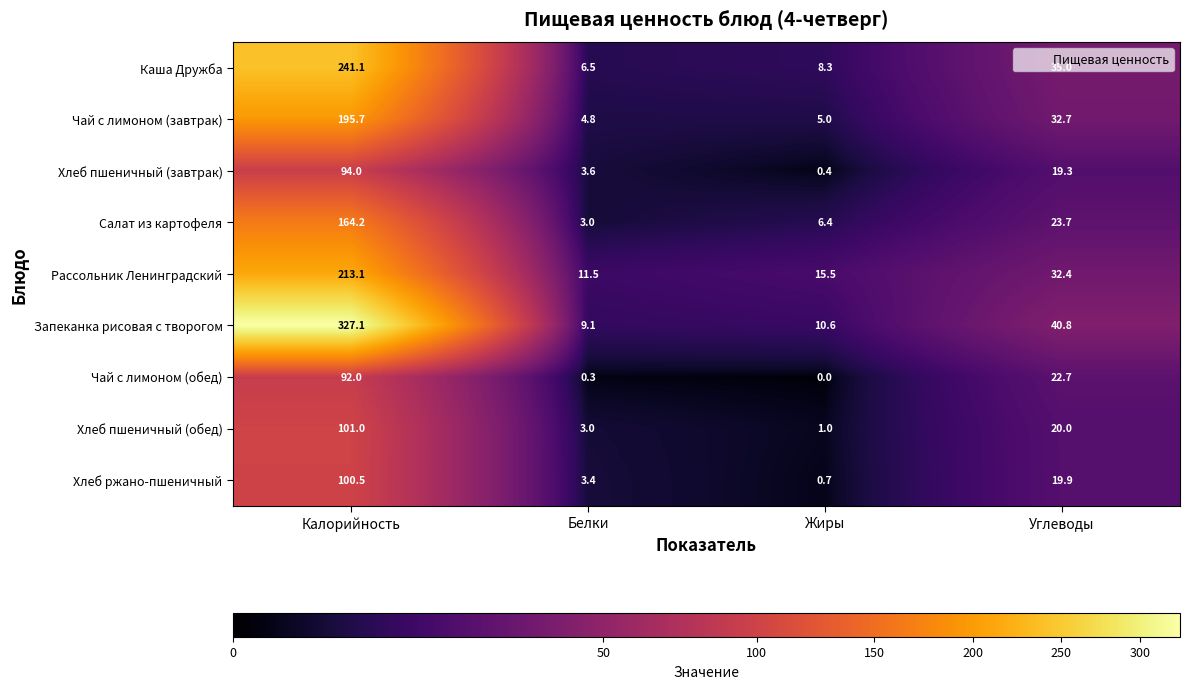

How many data points in Чай с лимоном (обед) are less than 22?

2